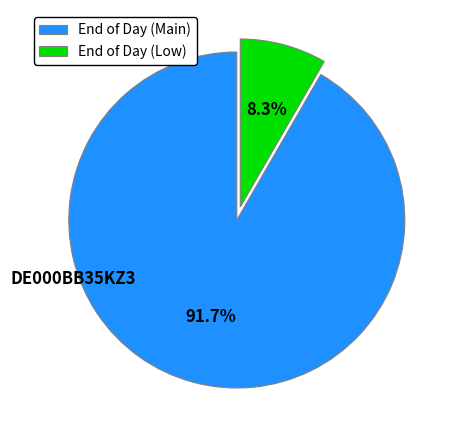

Rank the categories by value from lowest to highest.

End of Day (Low), End of Day (Main)